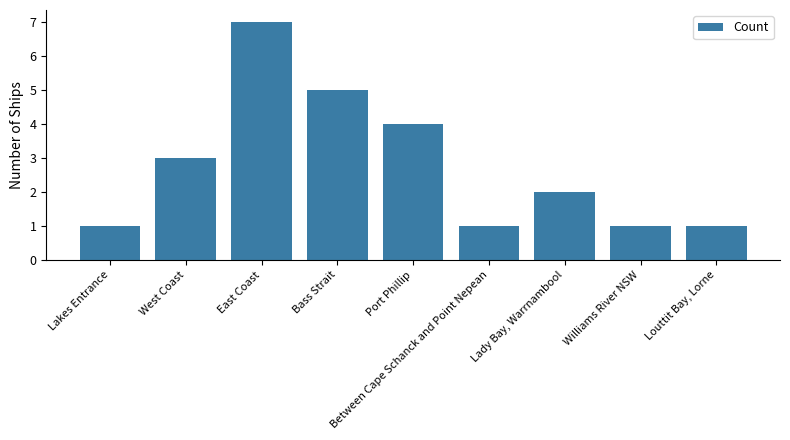

What is the average value?

3